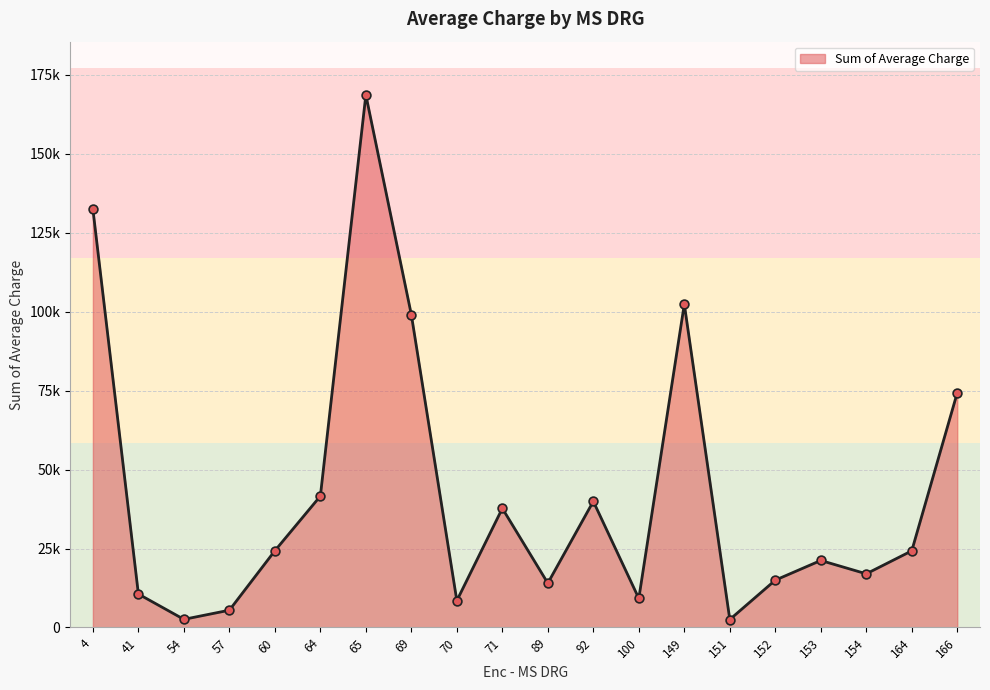

Does the chart have visible grid lines?

Yes